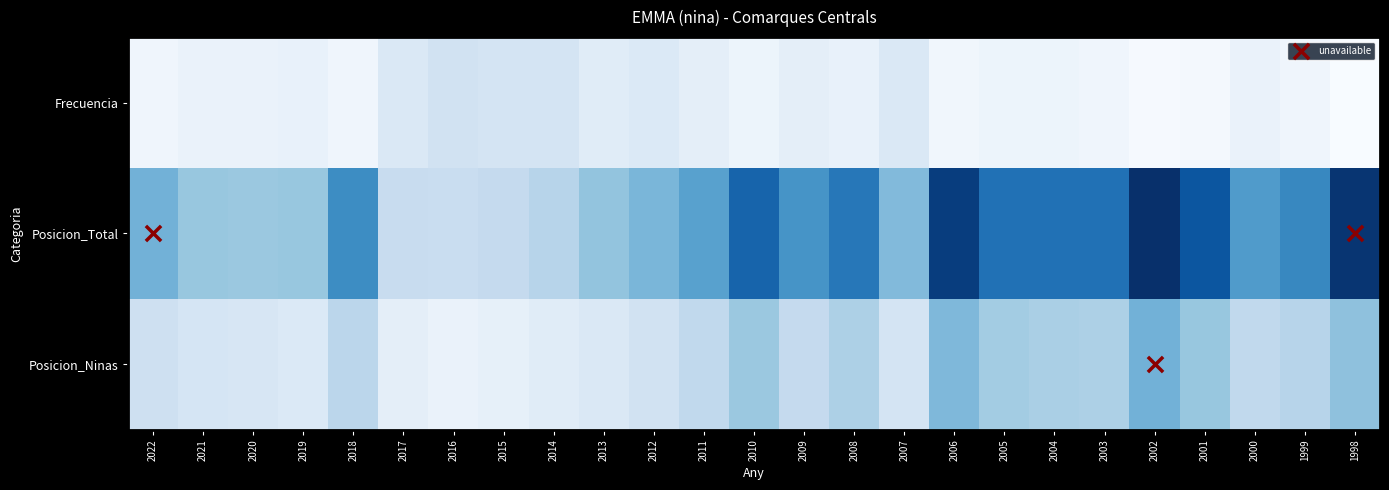

The Posicion_Total series shows 22 at 2011. True or false?

False